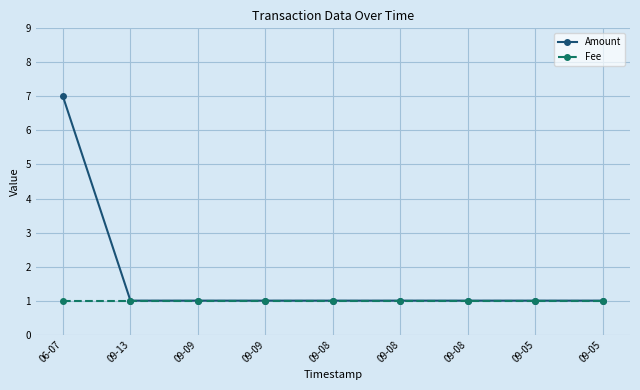

Where is Fee nearest to the value 1?

06-07